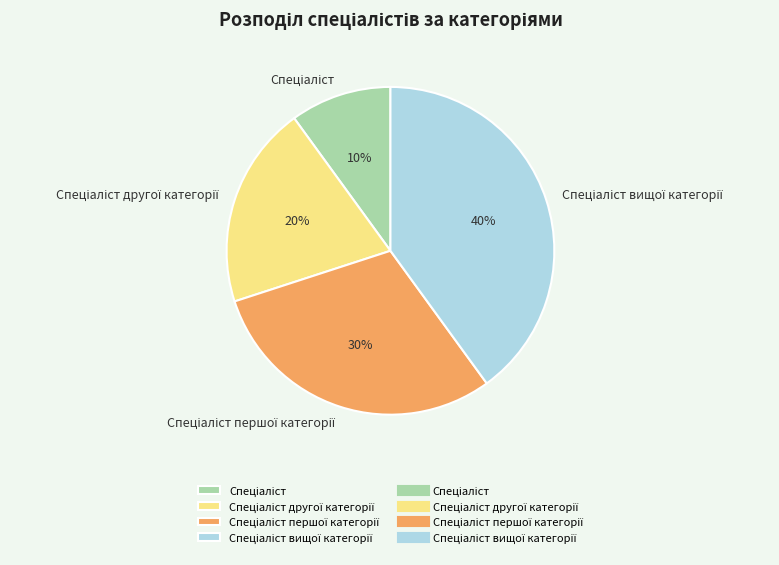

Is there any slice that represents more than half of the pie?

No